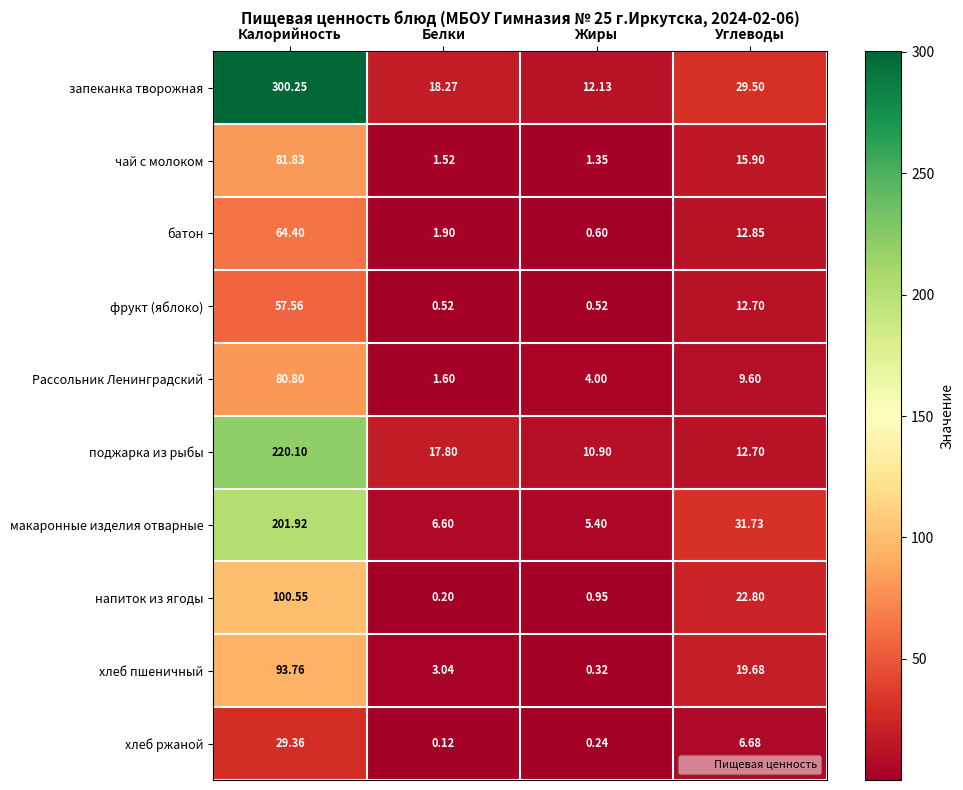

Which label corresponds to the smallest value in the chart?

Белки